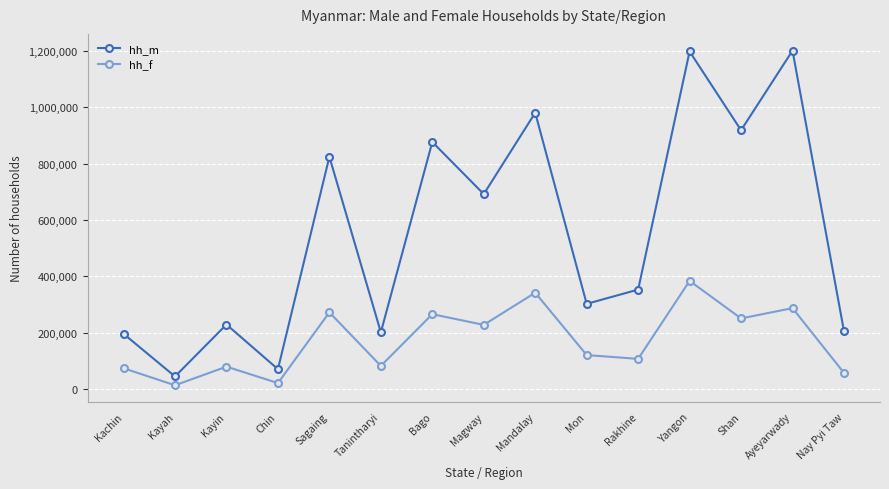

Is the value of hh_f at Tanintharyi greater than the value of hh_m at Magway?

No